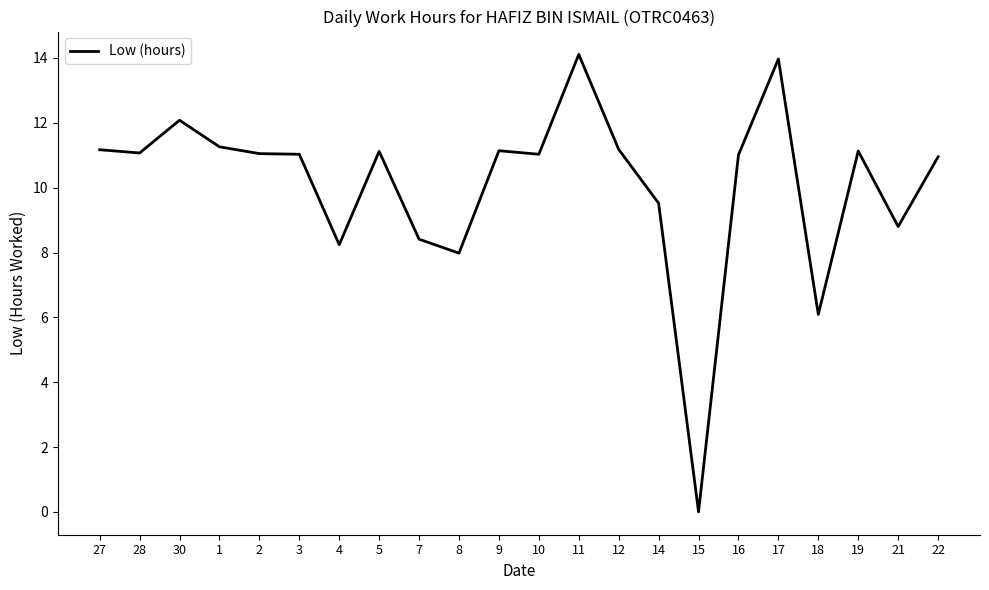

Does the chart display data point markers on the line(s)?

No